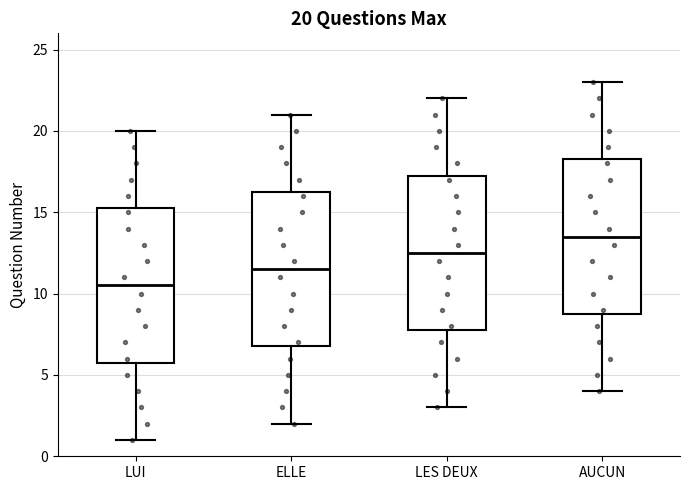

Which box has the highest median line?

AUCUN